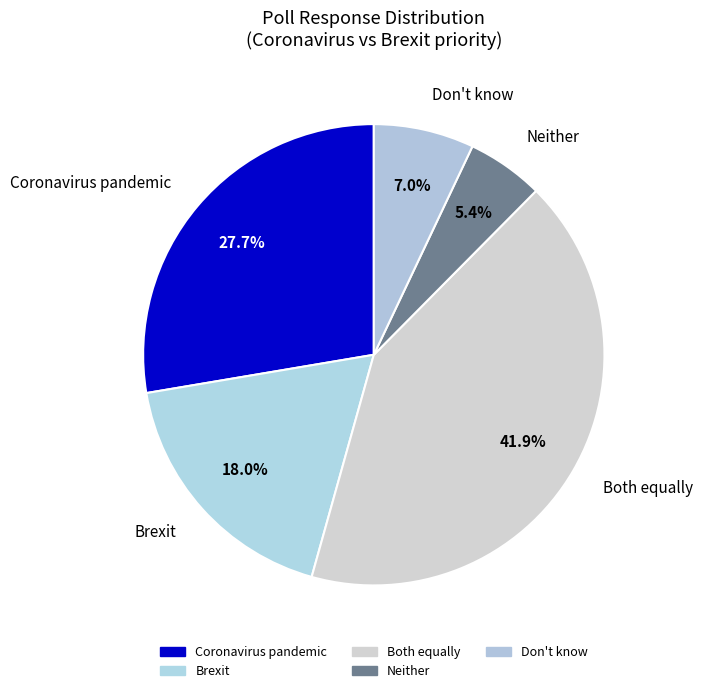

How many segments does this pie chart have?

5